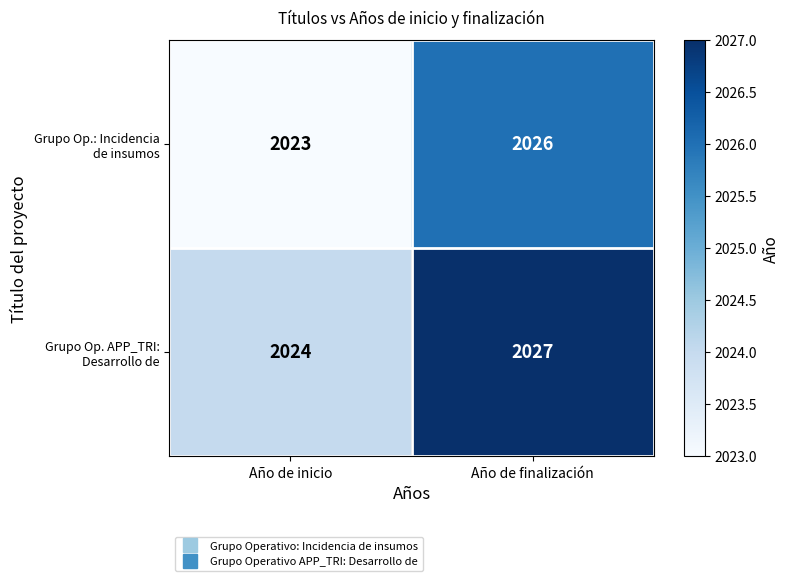

At which category does the chart reach its peak across all series?

Año de finalización